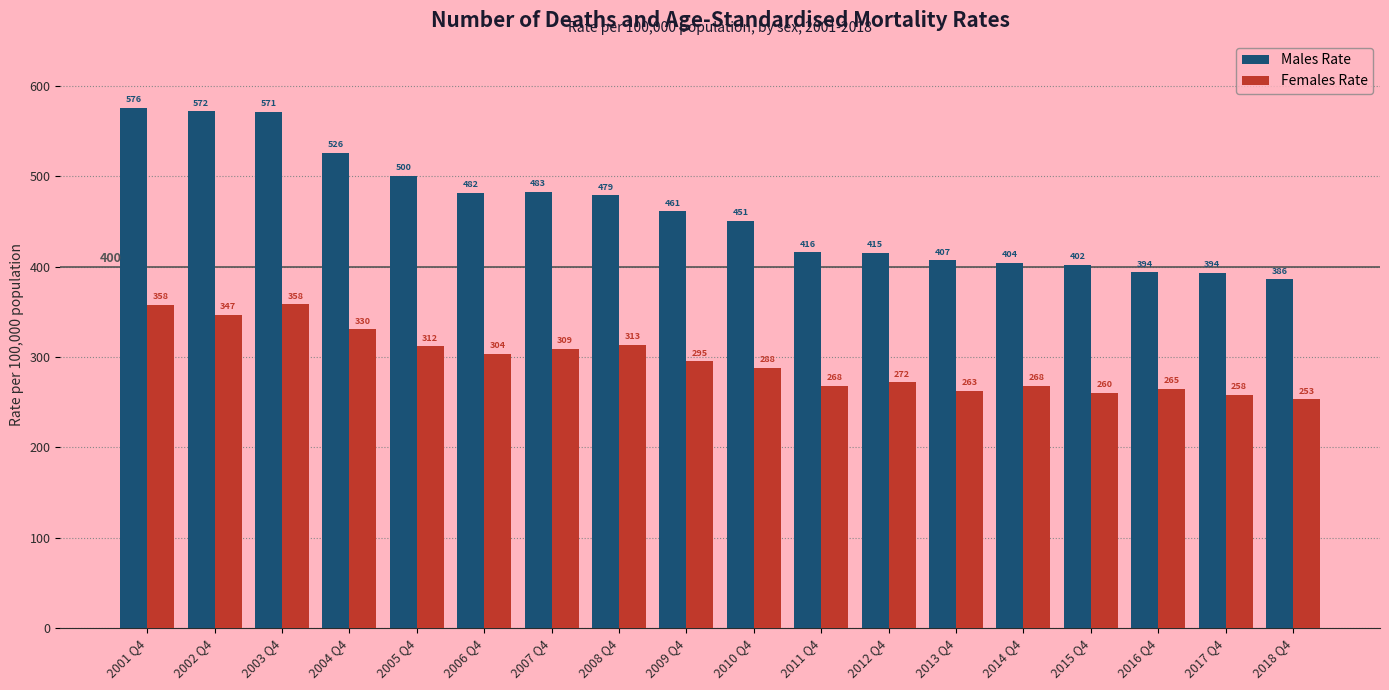

What is the spread (max minus min) of values at 2012 Q4?

142.9